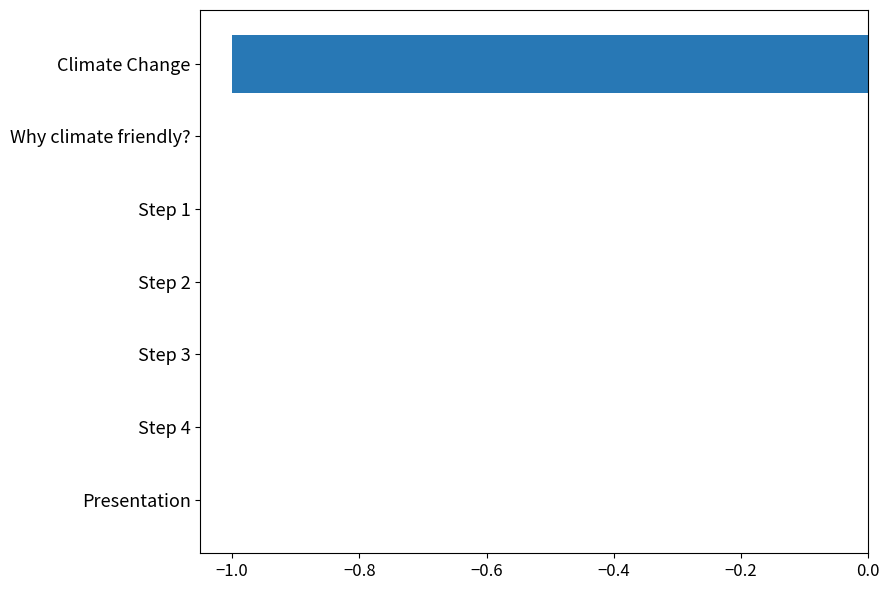

The value at Why climate friendly? is -0.0. True or false?

True